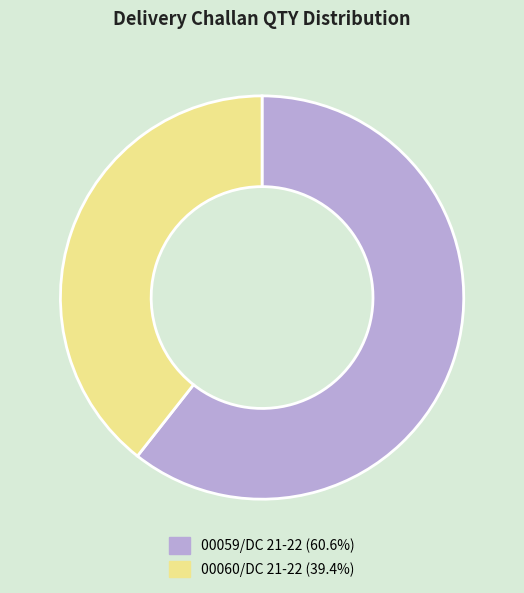

Is there any slice that represents more than half of the pie?

Yes